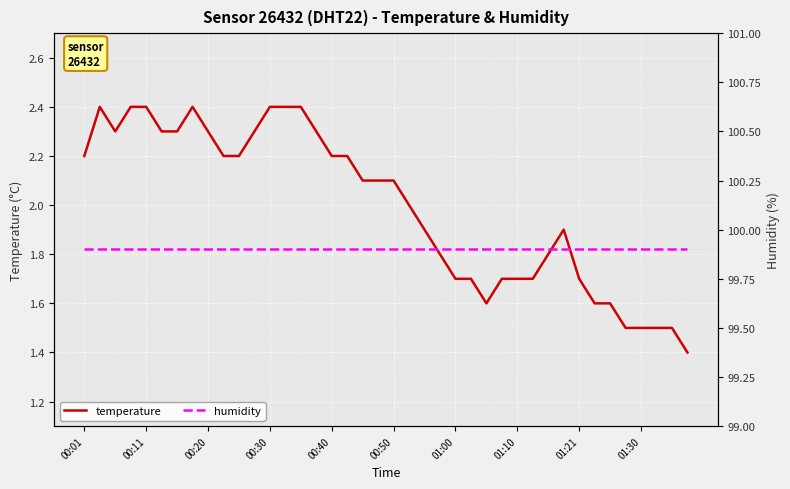

Read the temperature value at 00:11.

2.4